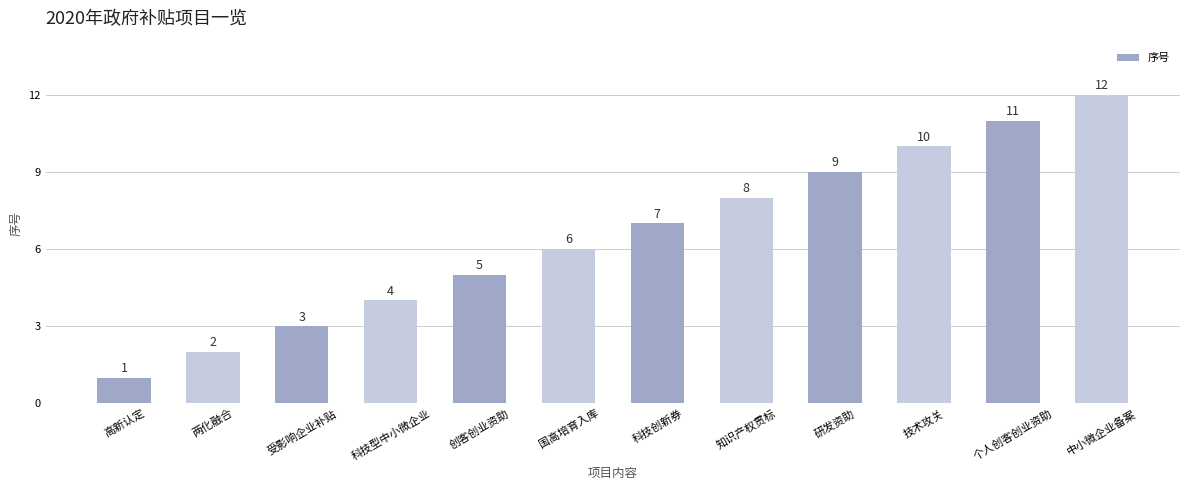

Reading left to right, list all the values displayed in this chart.

1	2	3	4	5	6	7	8	9	10	11	12